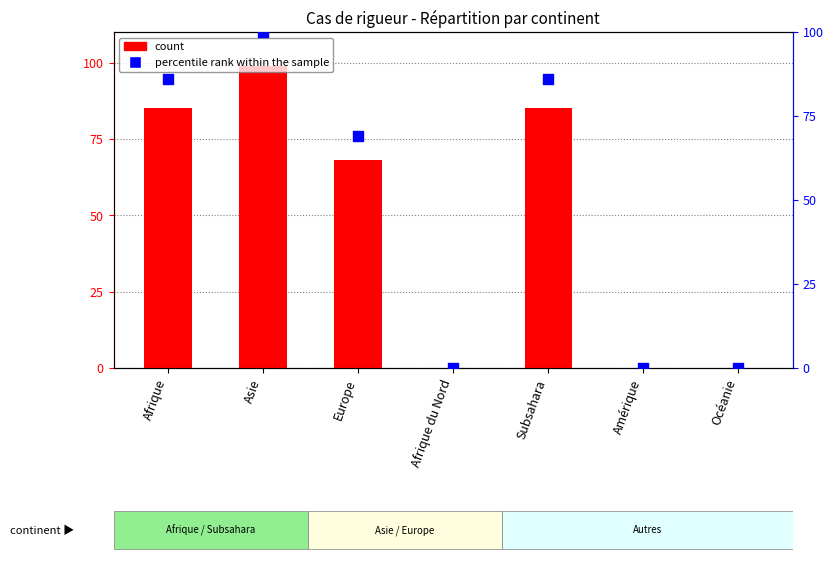

Which series contains the lowest Y value?

count